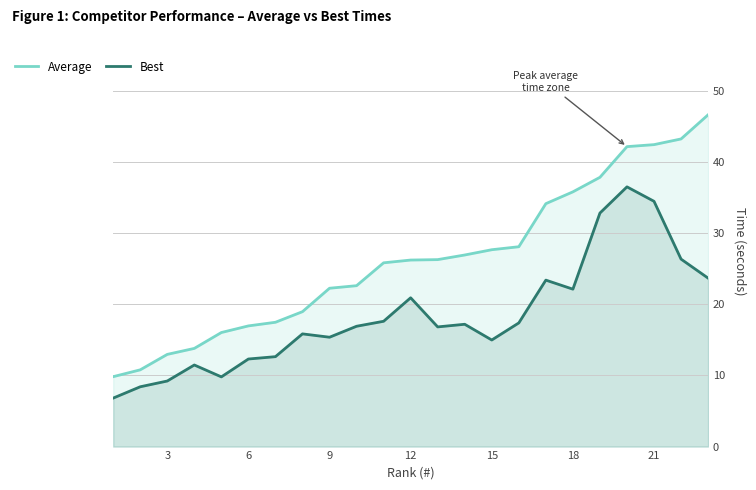

What is the spread (max minus min) of values at 18?

13.7